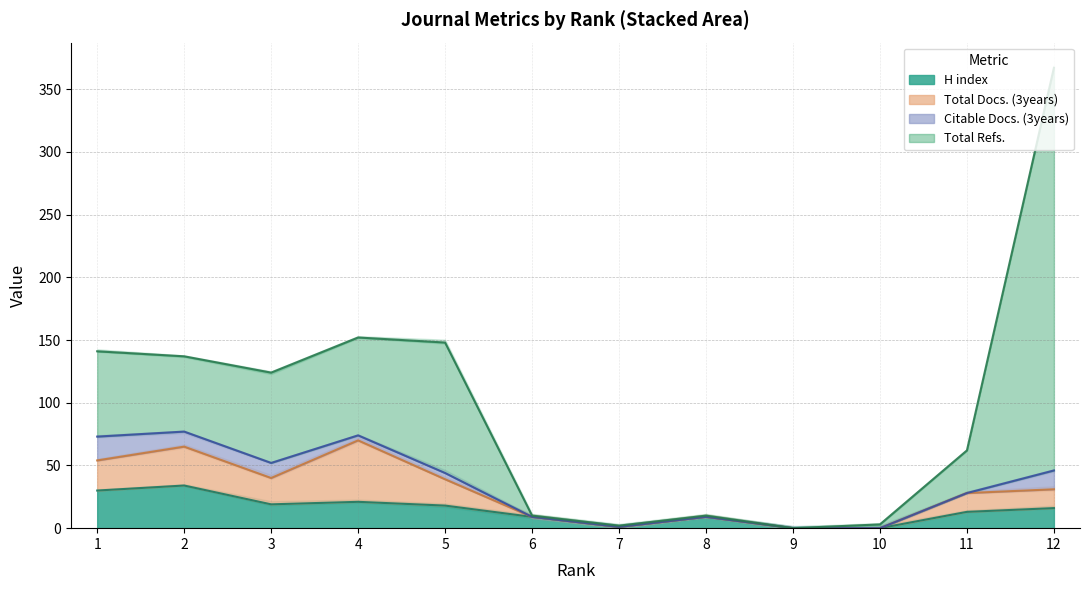

At 6, list the series in order from largest to smallest.

H index, Total Refs., Total Docs. (3years), Citable Docs. (3years)